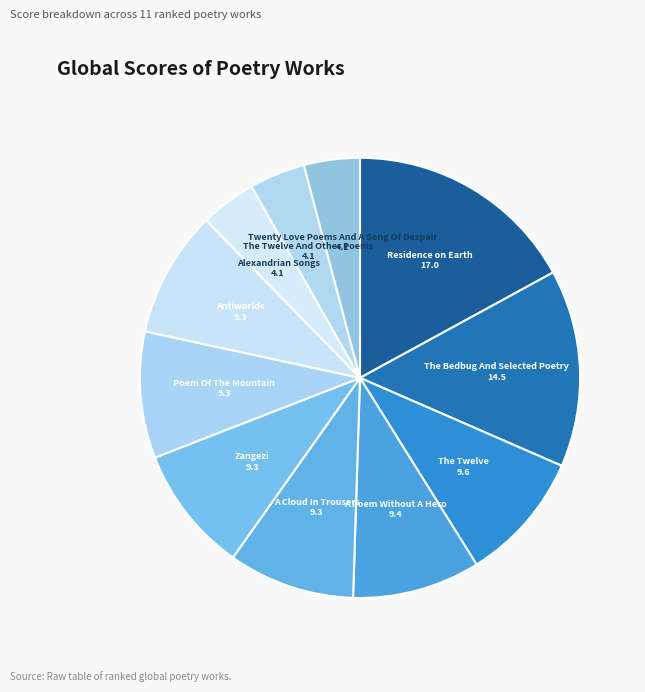

Count the number of slices in the pie.

11